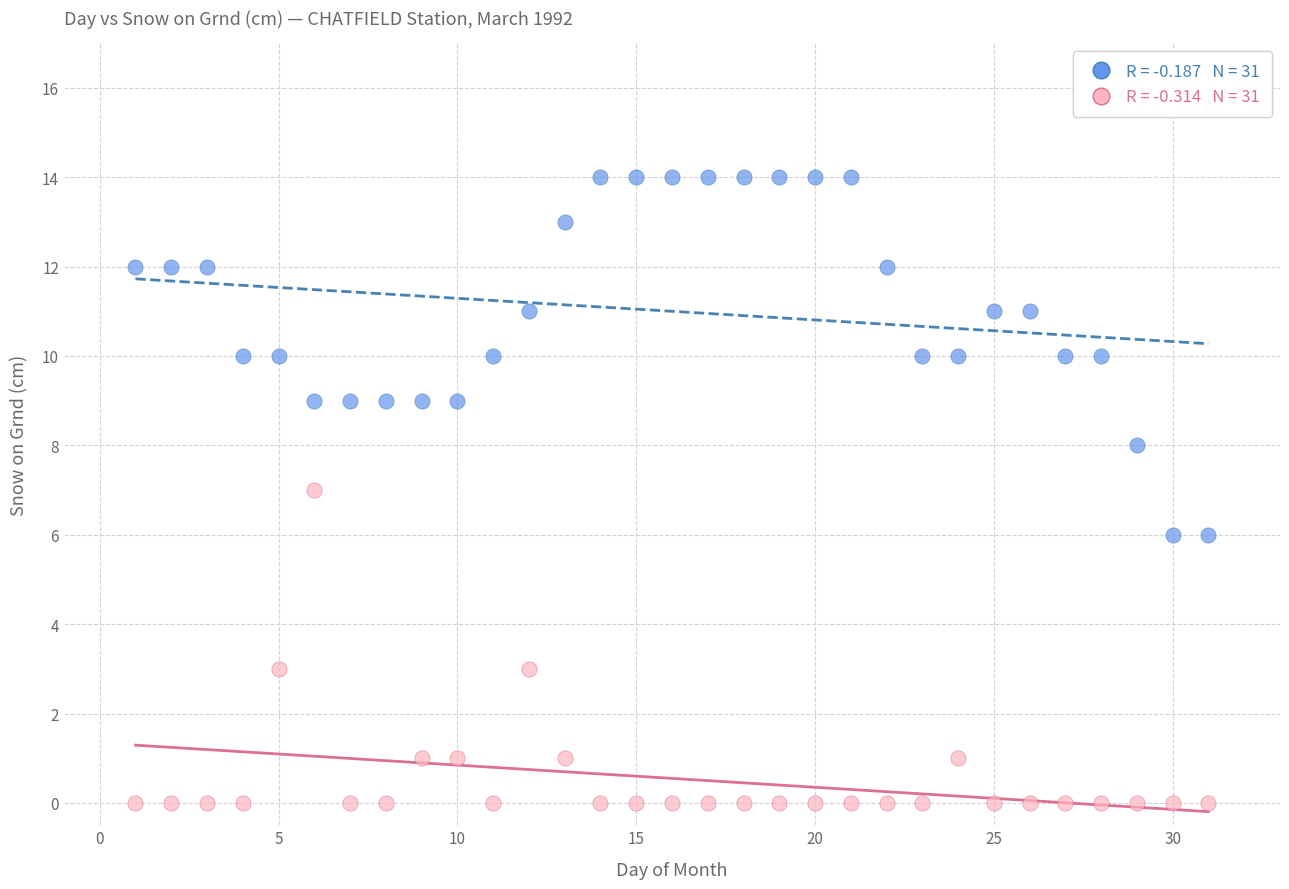

Across all data points, what is the range of Y values (max minus min)?

14